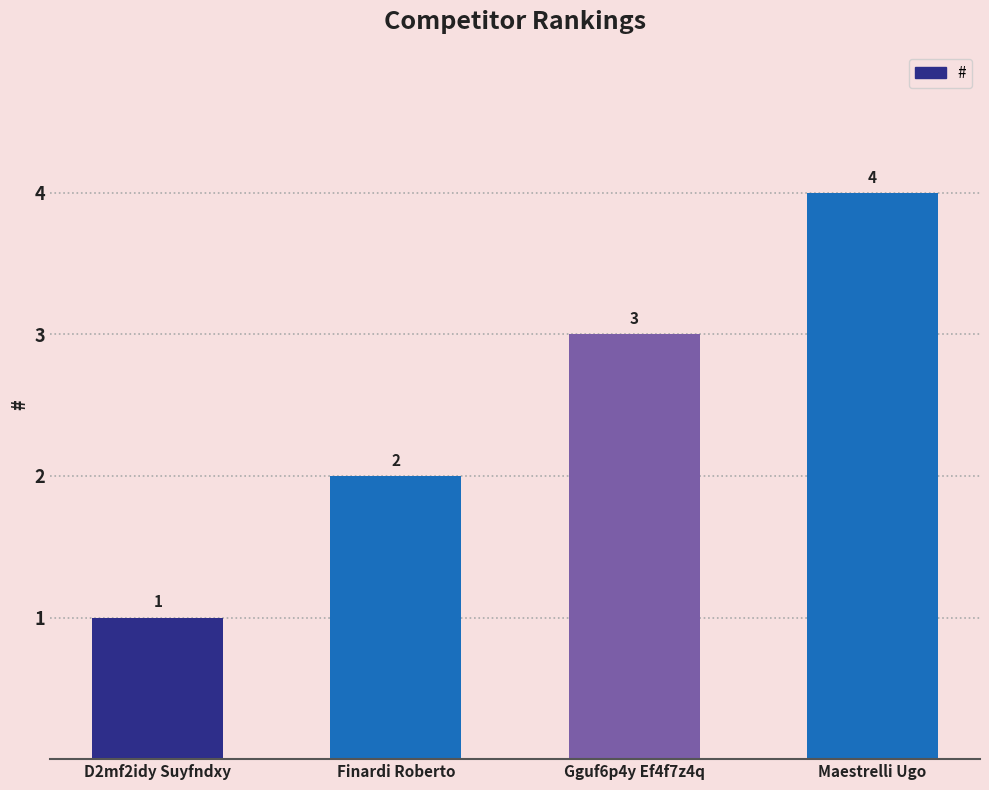

What is the sum of the values at Finardi Roberto and Maestrelli Ugo?

6